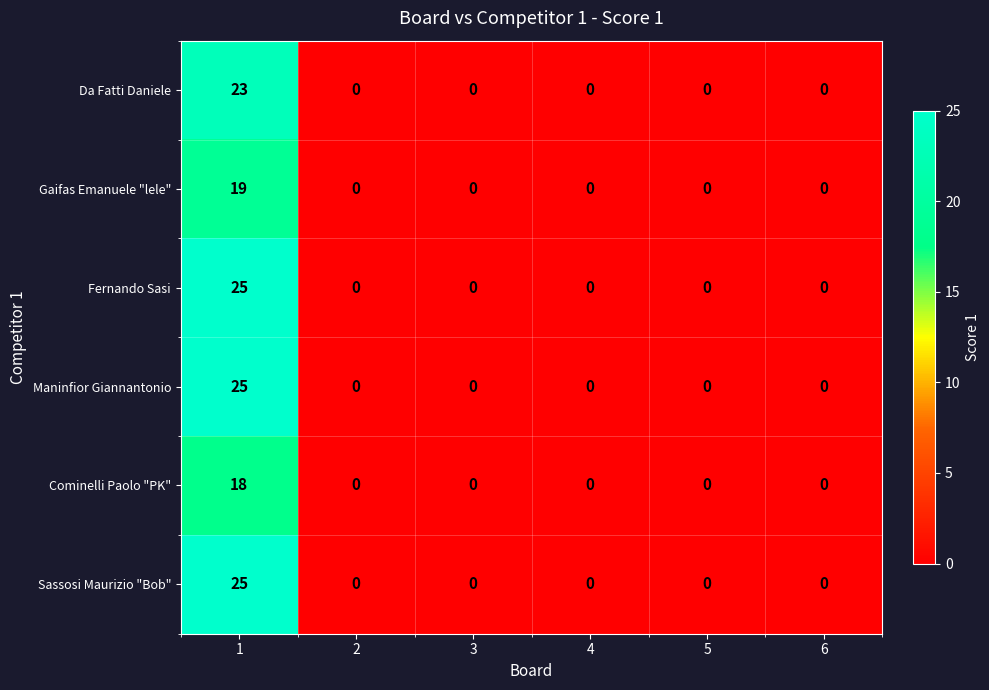

What is the maximum value shown in the chart?

25